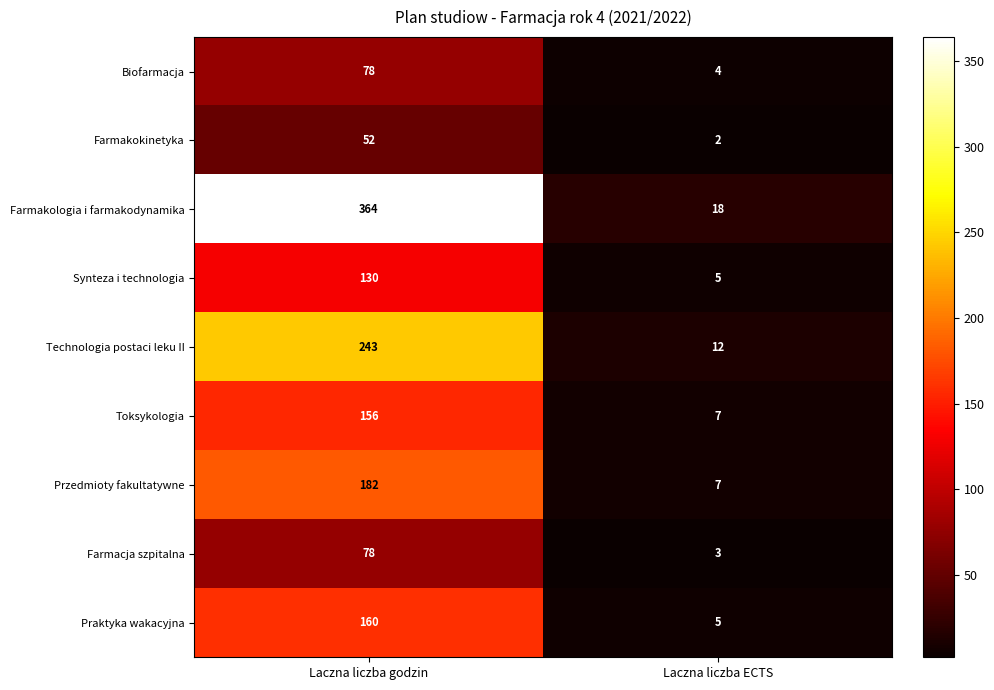

Between Laczna liczba godzin and Laczna liczba ECTS, which series saw the biggest shift?

Farmakologia i farmakodynamika